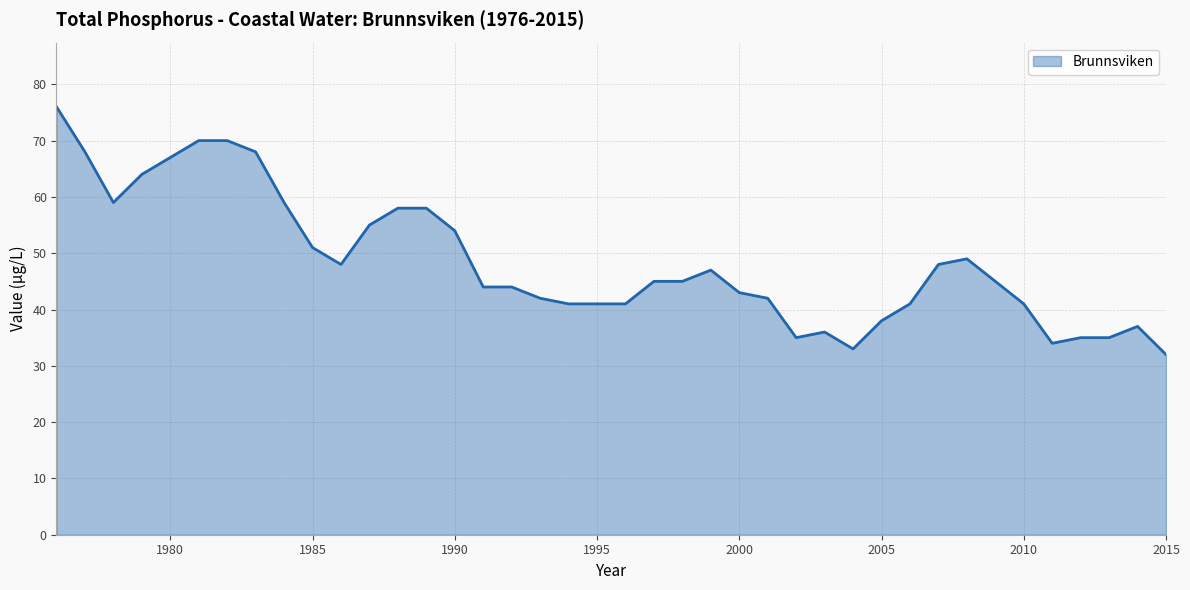

What is the difference between the maximum and minimum values?

44